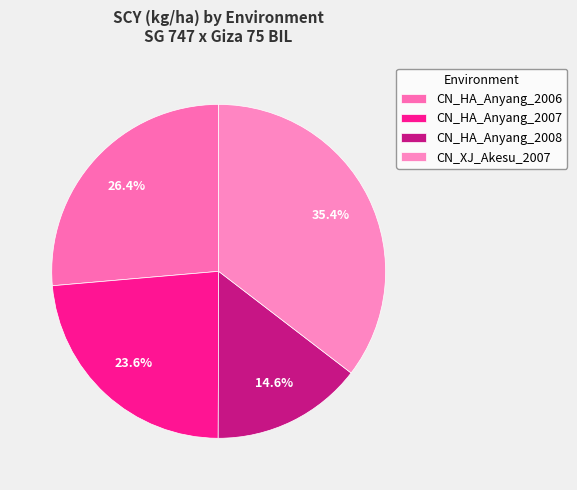

Which category has the smallest portion of the pie?

CN_HA_Anyang_2008